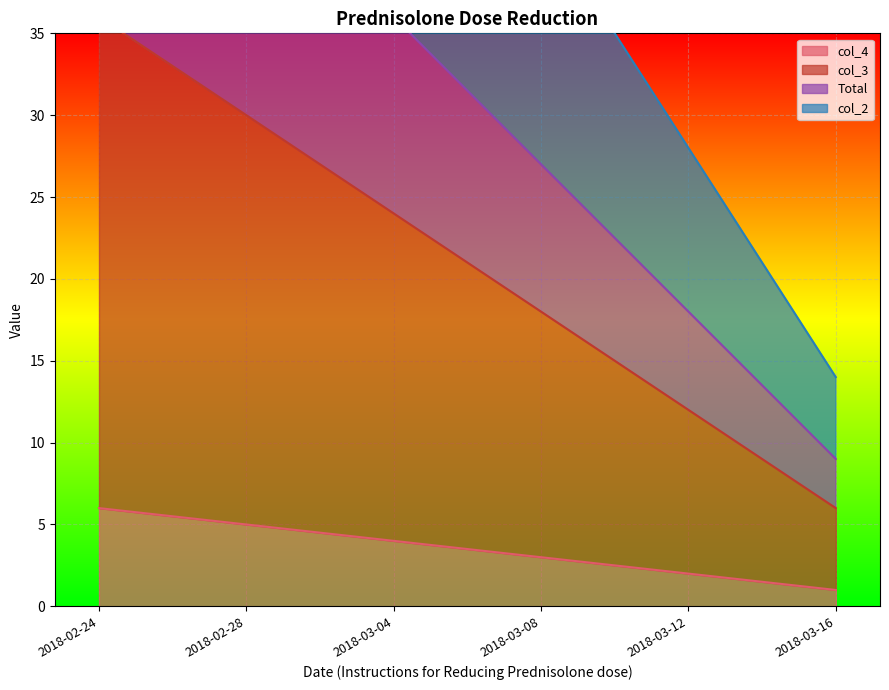

What is the approximate value of col_2 at 2018-03-16, to the nearest 5?

15